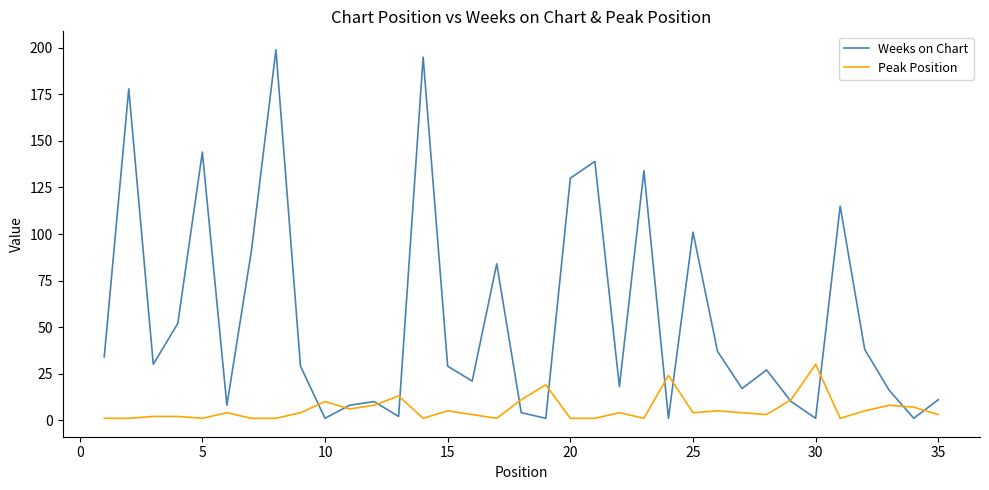

Which series has the largest total across all categories?

Weeks on Chart